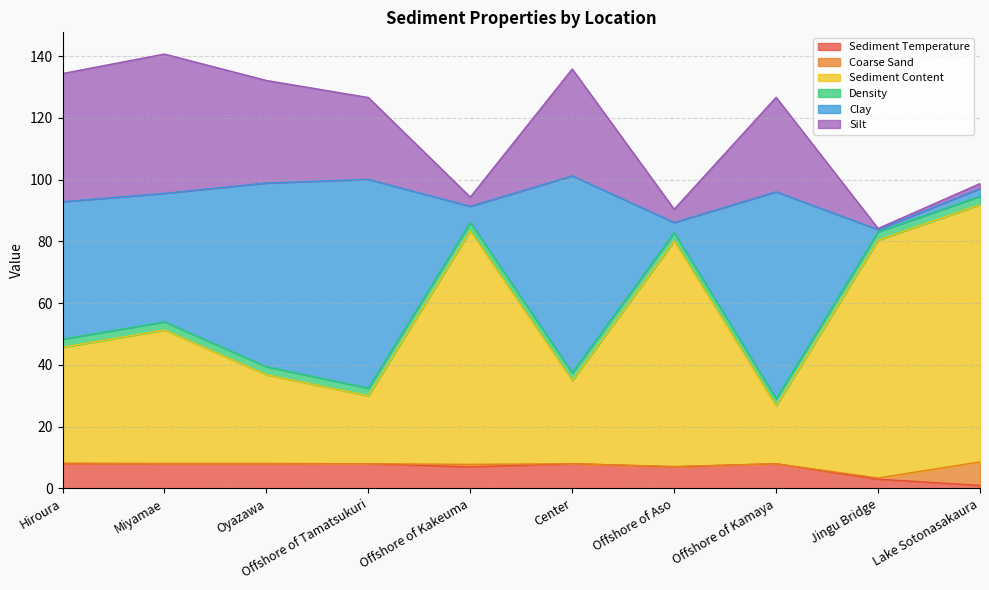

How many lines are shown in the chart?

6